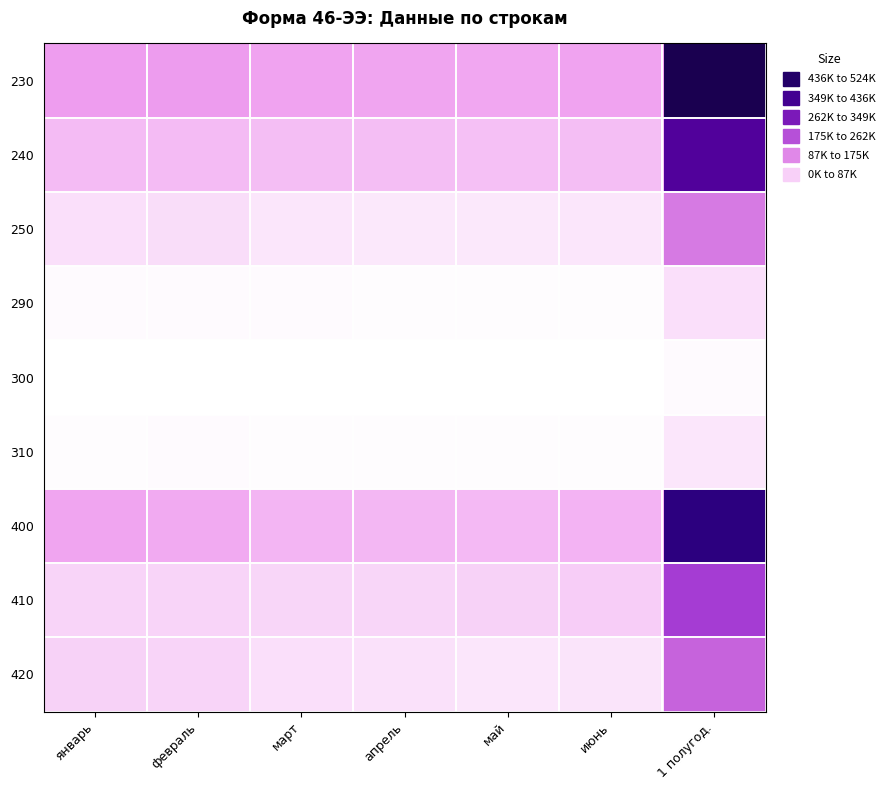

Between 1 полугод. and май, which is larger?

1 полугод.